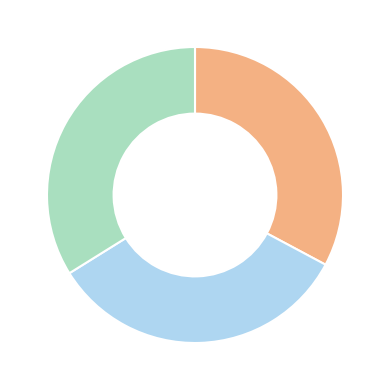

Does any single category account for the majority?

No